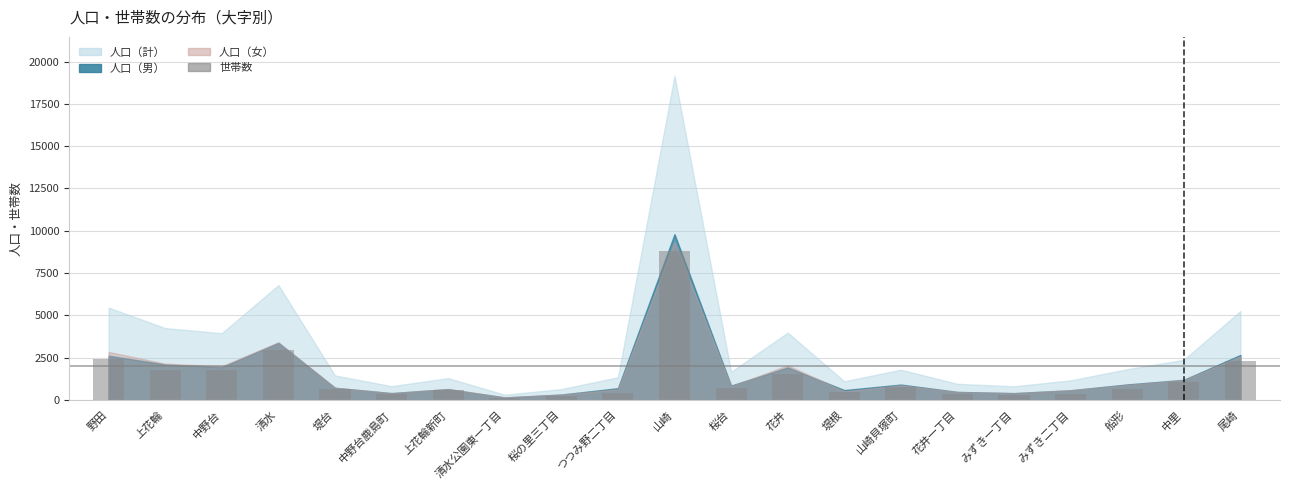

What is the ratio of the value at 中野台 to the value at 中里?

1.7